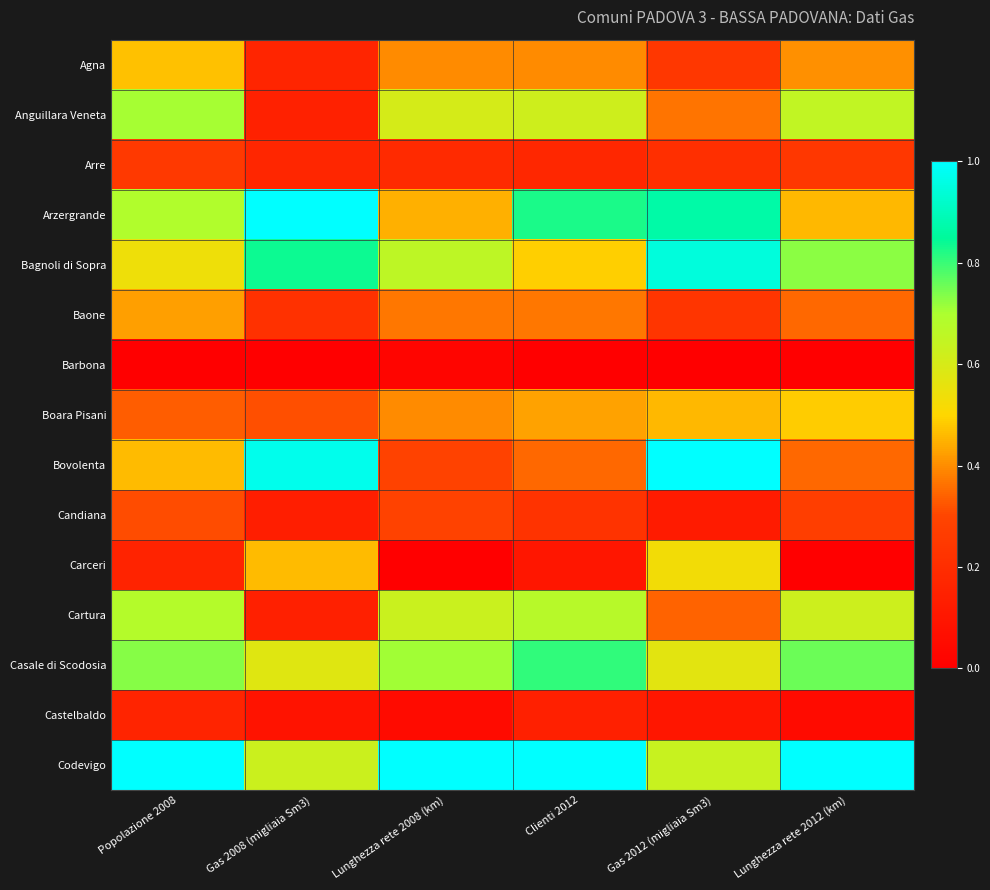

Which series has the largest total across all categories?

Codevigo